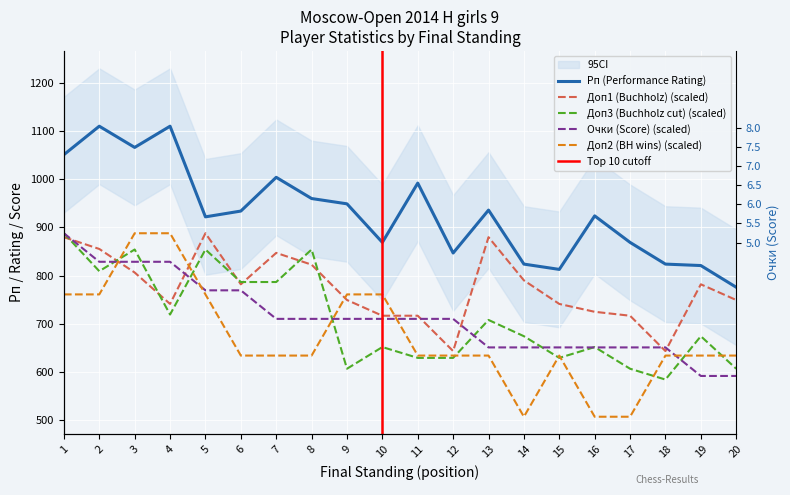

At which category is the sum across all series the highest?

1